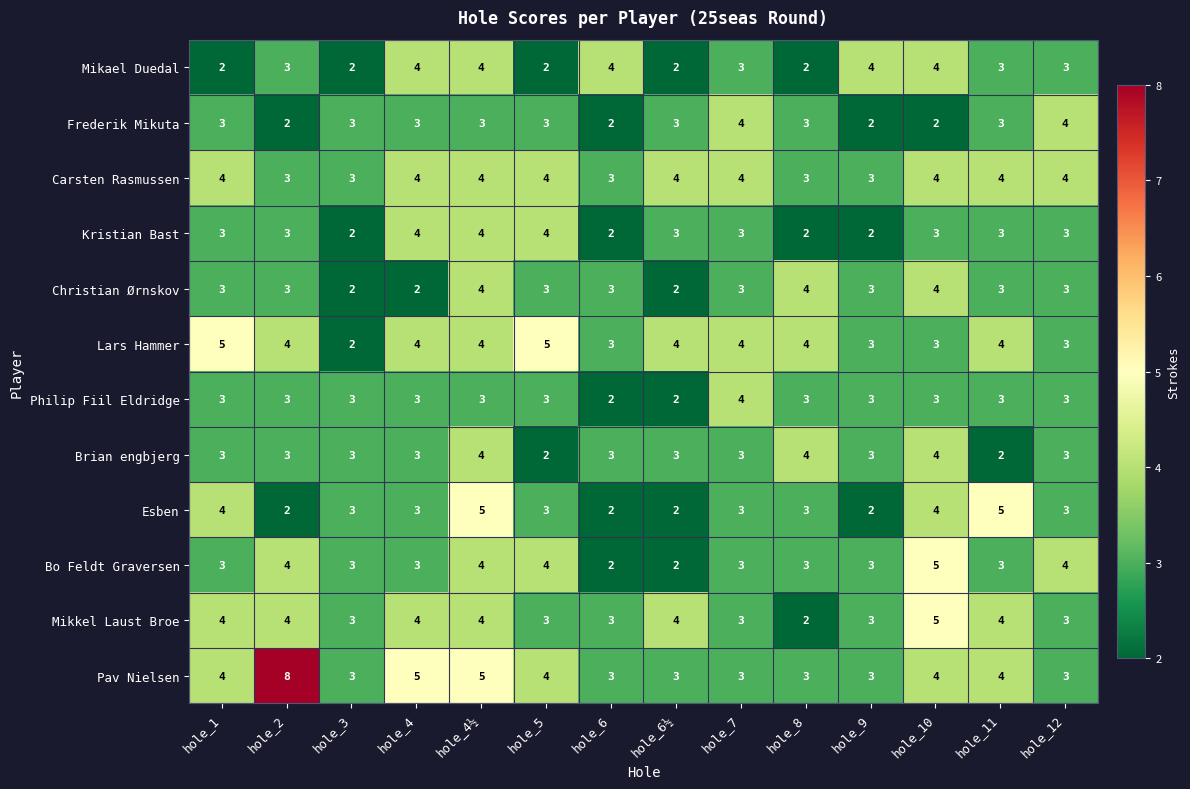

What is the total value across all series at hole_1?

41